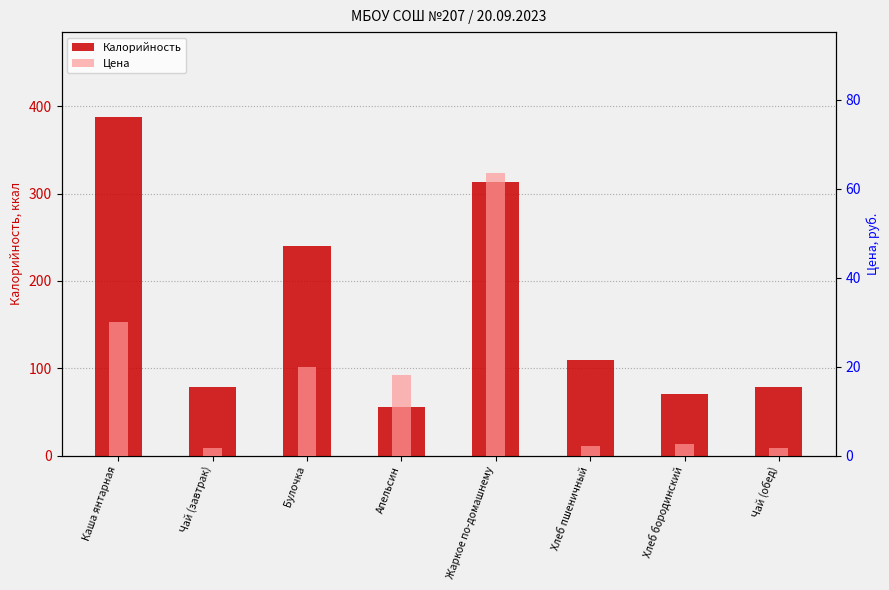

List the labels in order of Калорийность value, largest first.

Каша янтарная, Жаркое по-домашнему, Булочка, Хлеб пшеничный, Чай (завтрак), Чай (обед), Хлеб бородинский, Апельсин